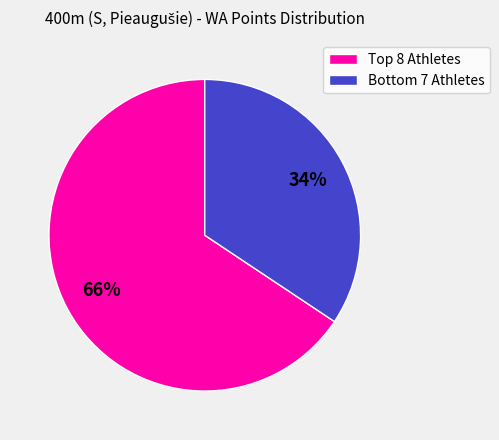

Rank the categories by value from lowest to highest.

Bottom 7 Athletes, Top 8 Athletes